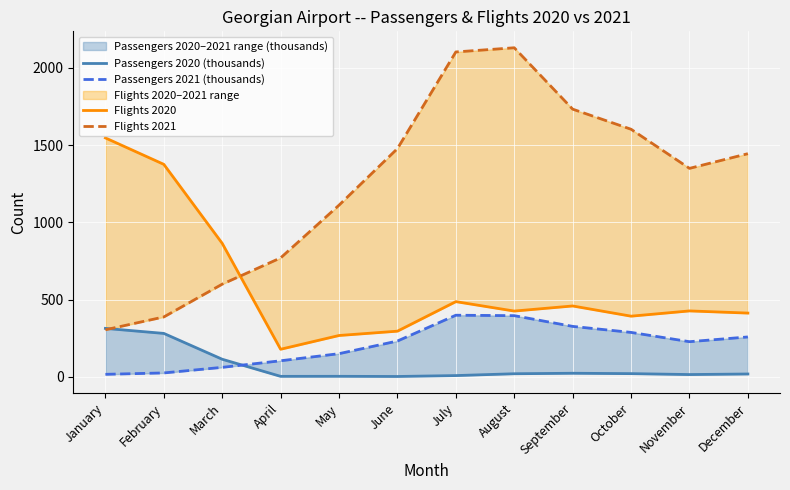

At March, list the series in order from largest to smallest.

Flights 2020, Flights 2021, Passengers 2020 (thousands), Passengers 2021 (thousands)